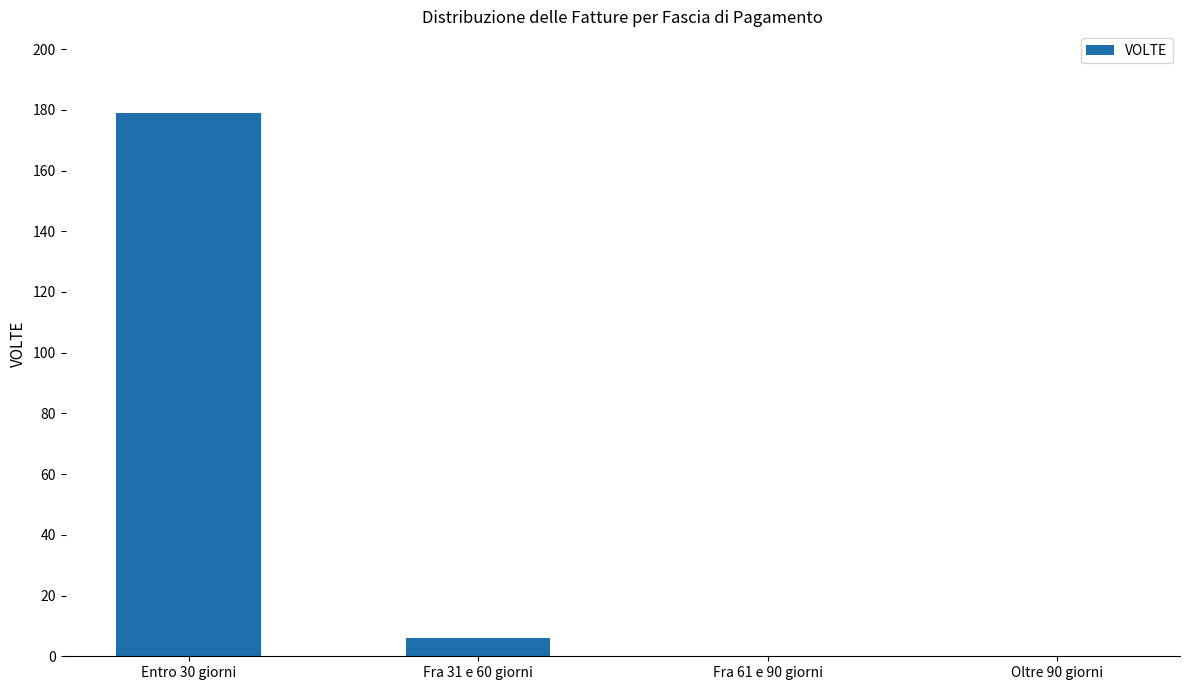

The chart shows a value of 0 at Fra 61 e 90 giorni. True or false?

True